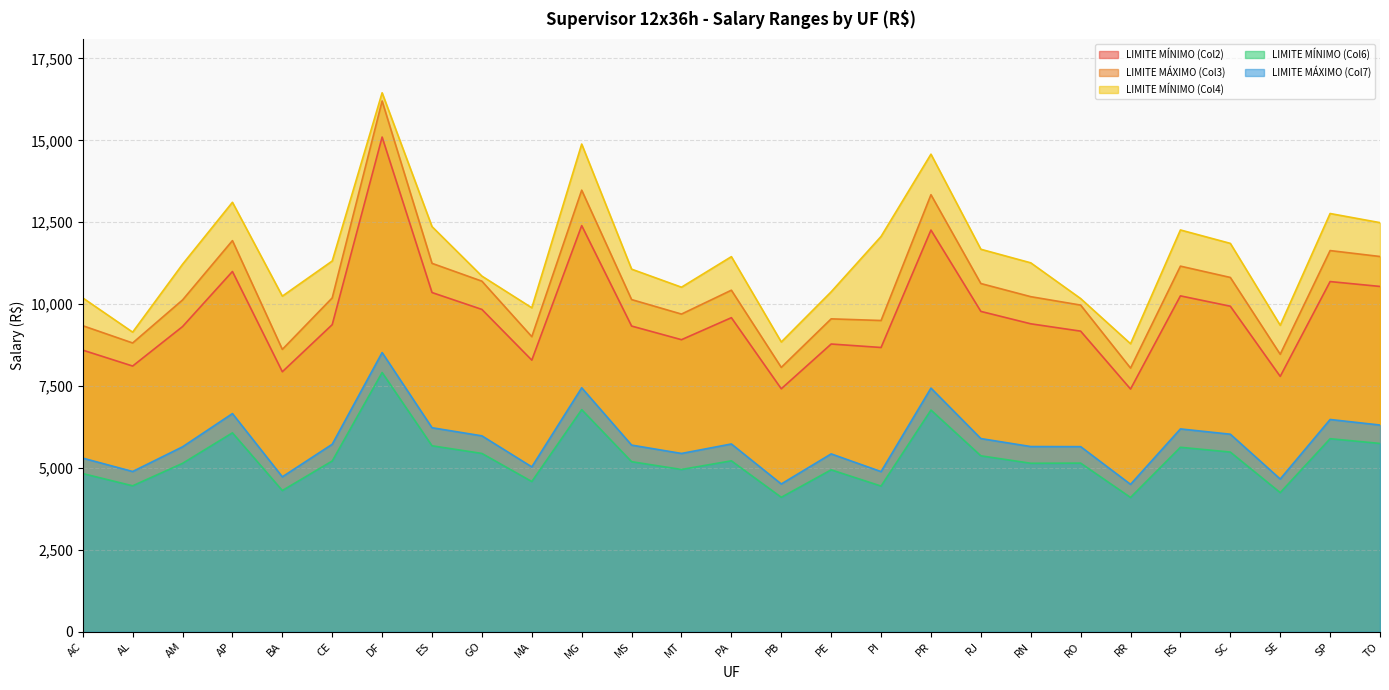

What position from the right is SC?

4